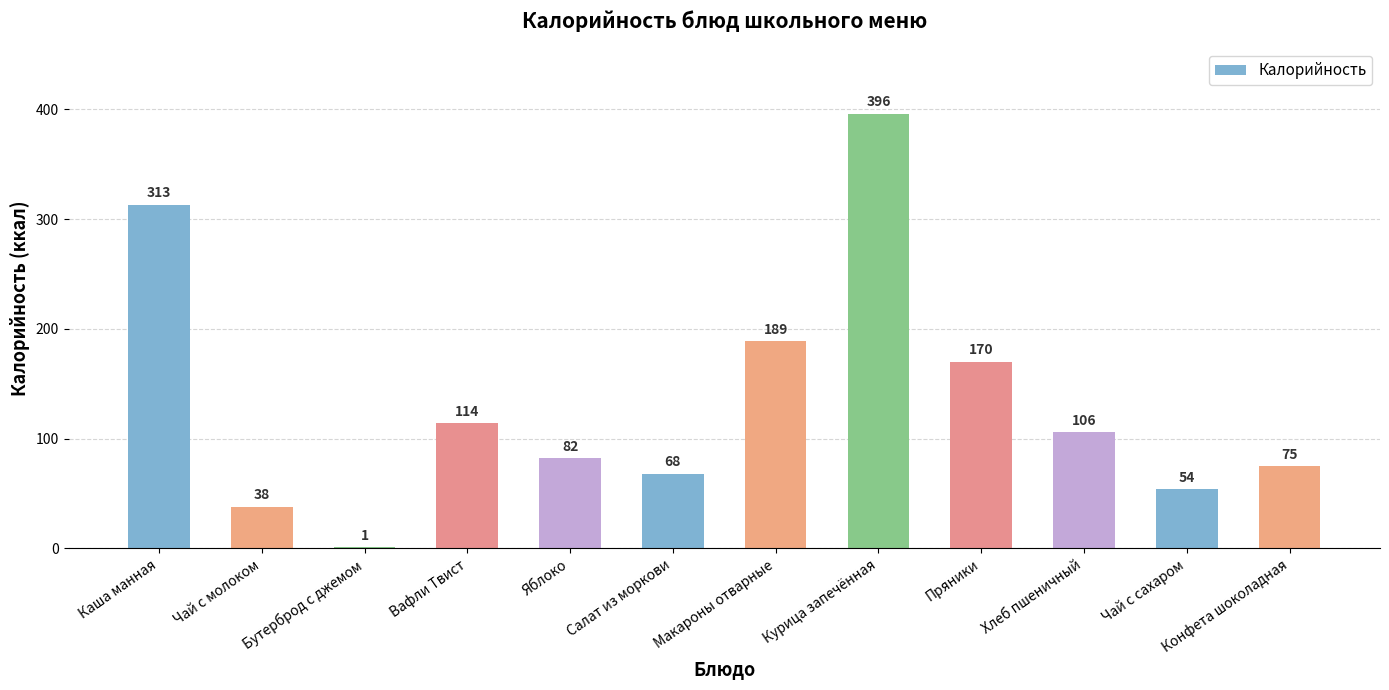

What is the ratio of the value at Каша манная to the value at Чай с молоком?

8.2